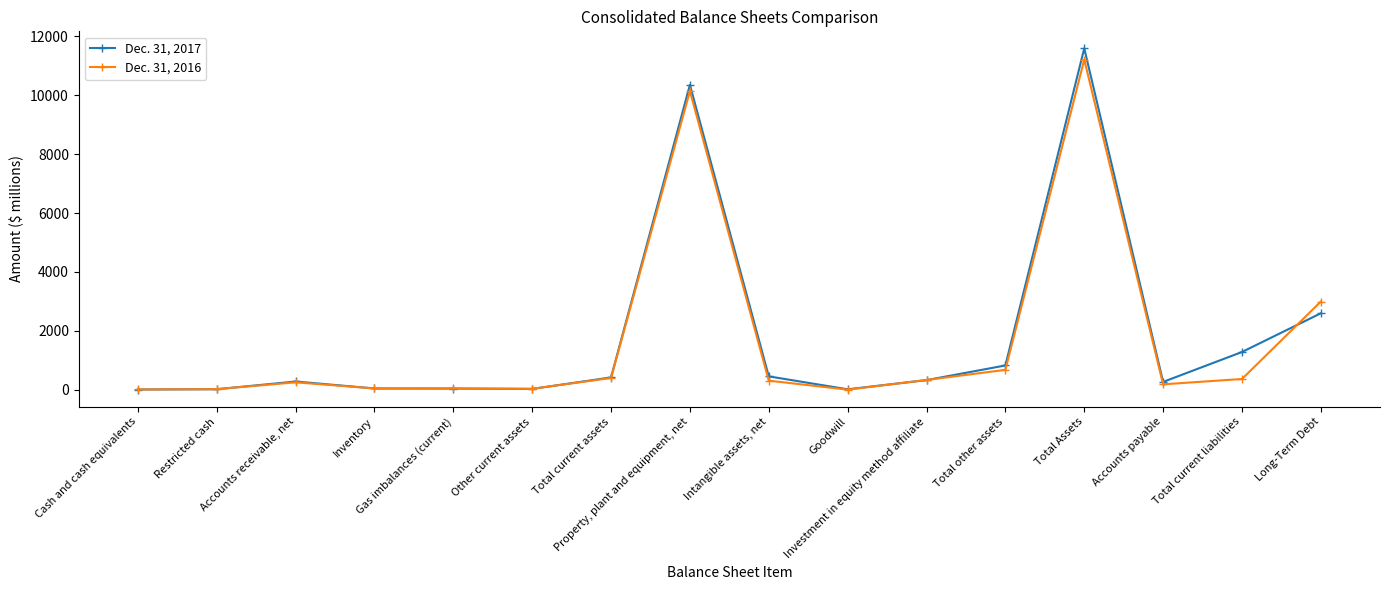

What is the label of the 7th point from the right?

Goodwill